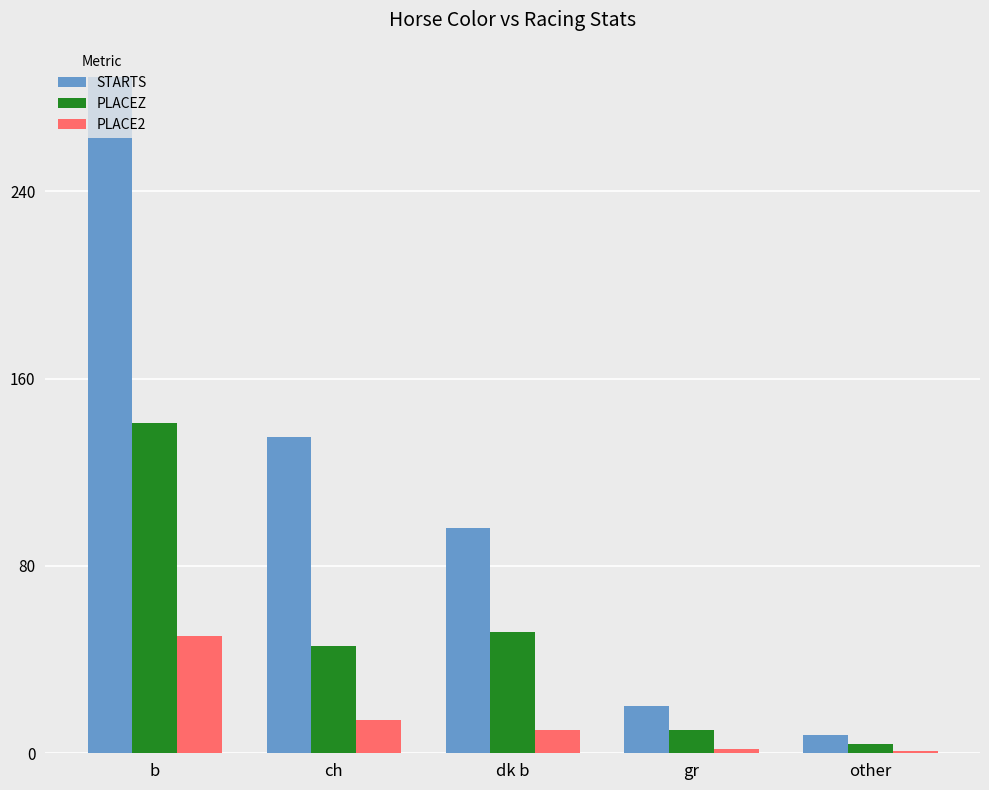

What is the difference between the highest and lowest values at ch?

121